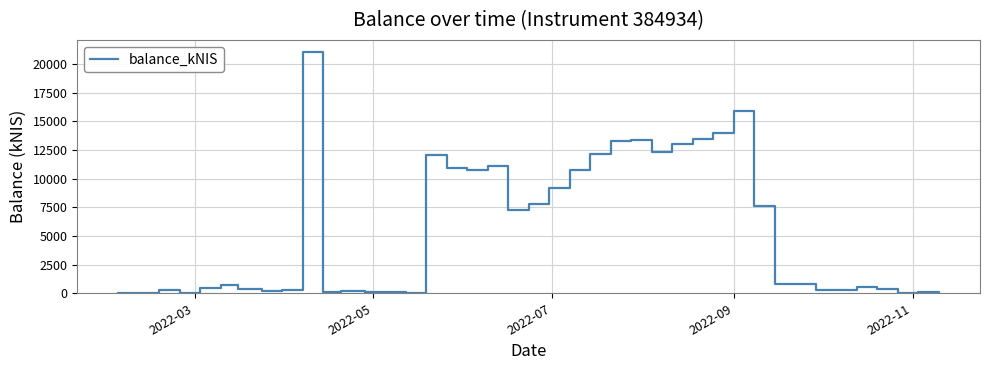

What is the maximum value shown in the chart?

21043.0